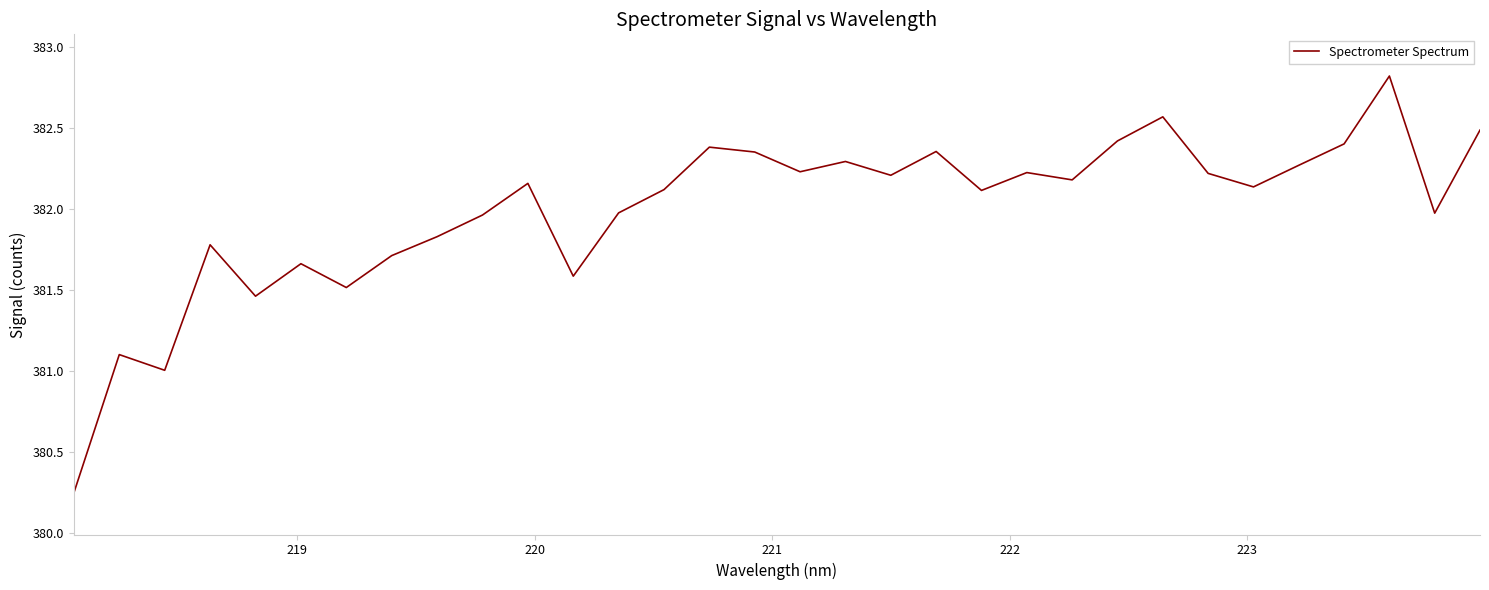

What is the maximum value shown in the chart?

382.8